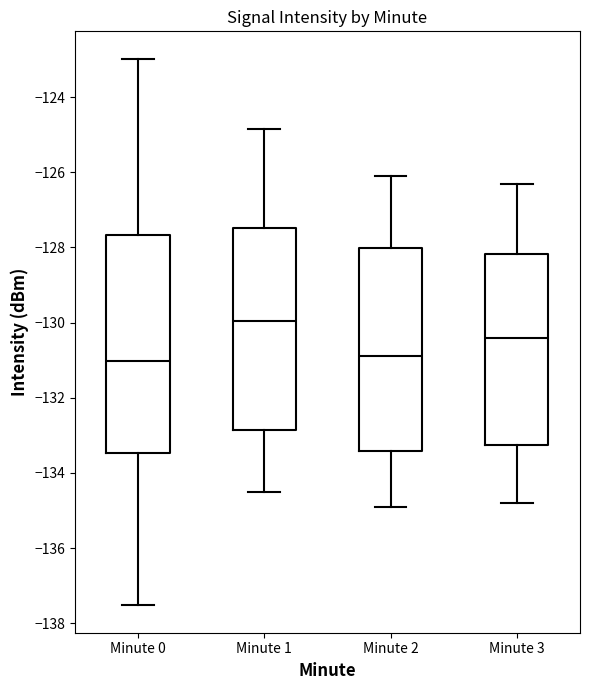

Where does the upper whisker of the box for Minute 1 end on the y-axis? The values are not printed on the chart, so give them approximately, as read against the axis.

-124.8